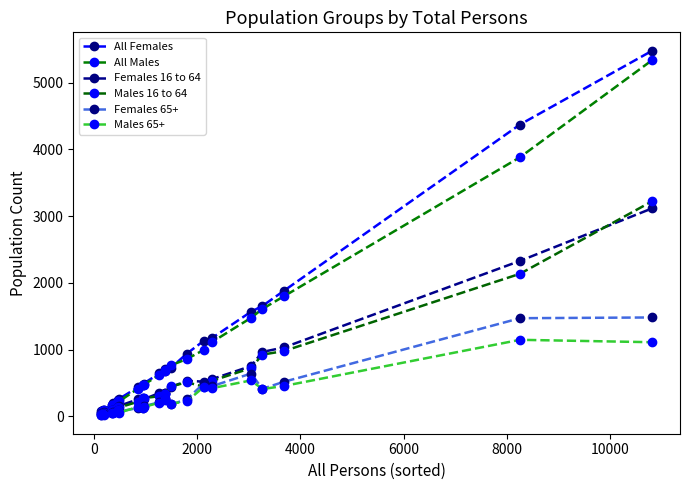

What is the maximum value shown in the chart?

5482